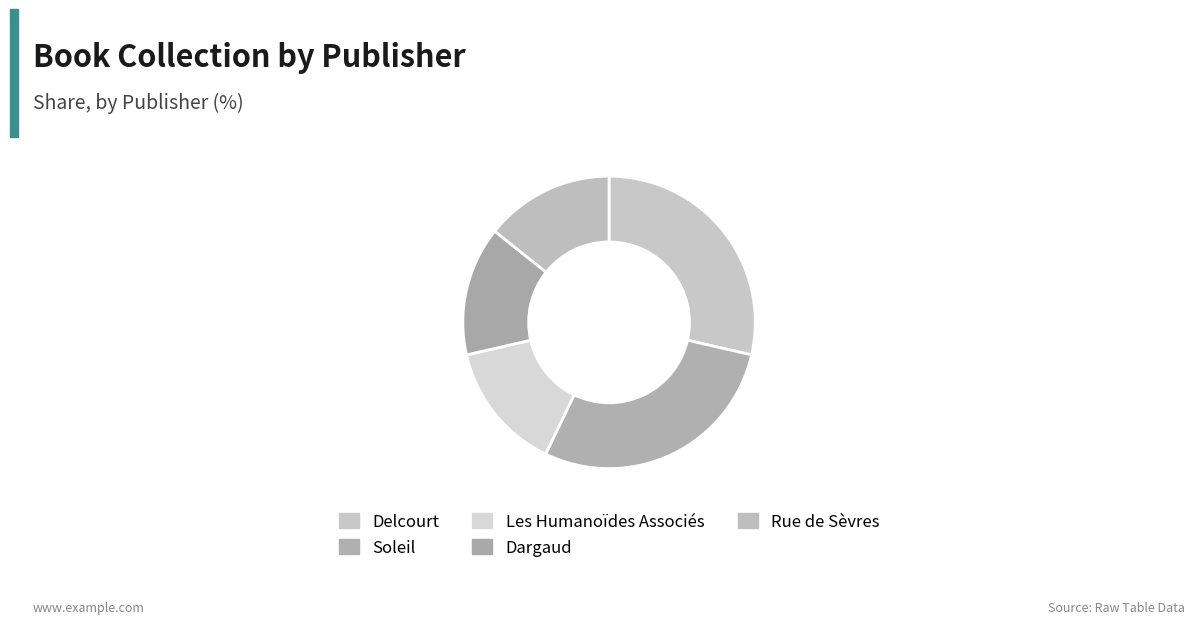

To the nearest percent, what is the difference between the largest and smallest slice percentages?

14%